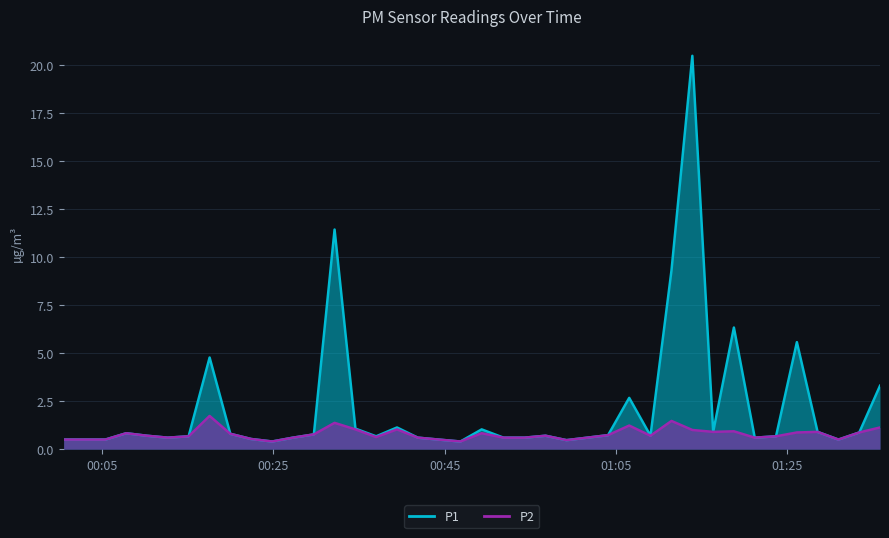

Read the P1 value at 2022-07-23T01:21:11.

0.6